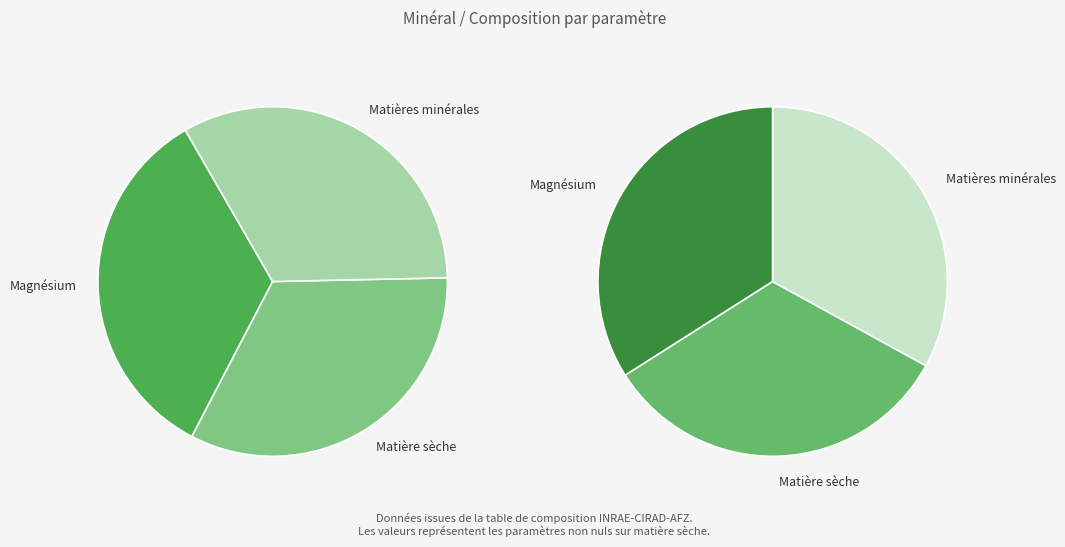

Count the number of slices in the pie.

3